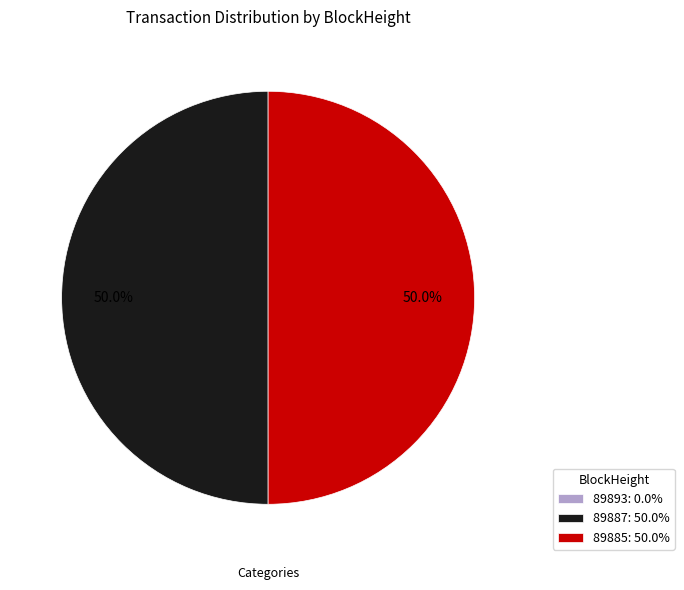

To the nearest percent, what portion does 89887 represent?

50%